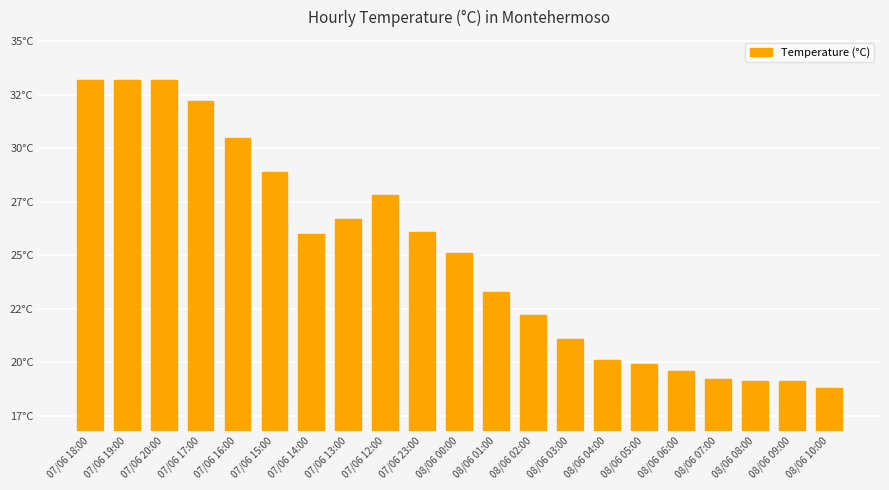

What is the smallest value displayed?

18.8